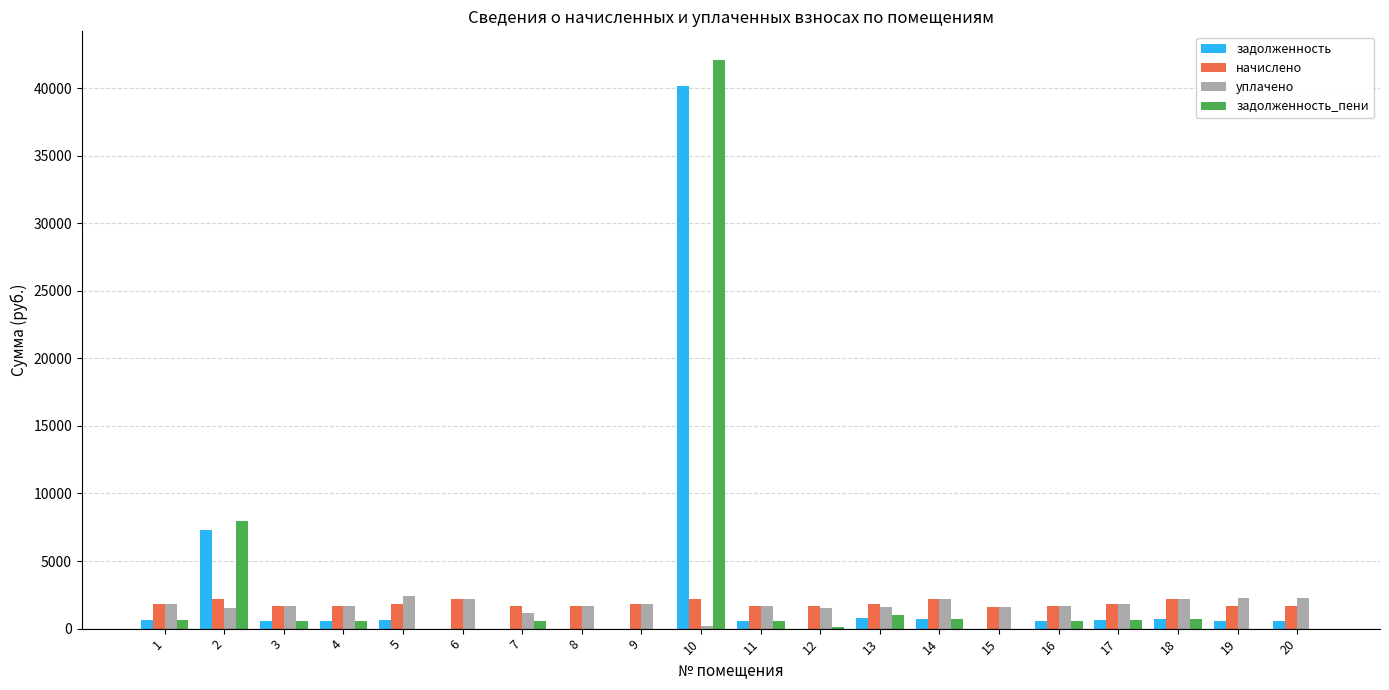

The value of задолженность at 10 is 62361.6. True or false?

False